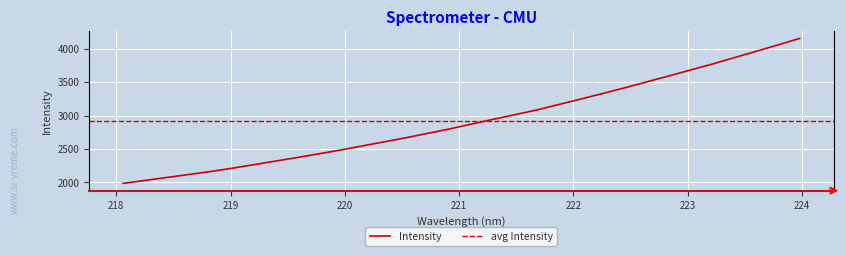

What is the minimum value shown in the chart?

1986.0